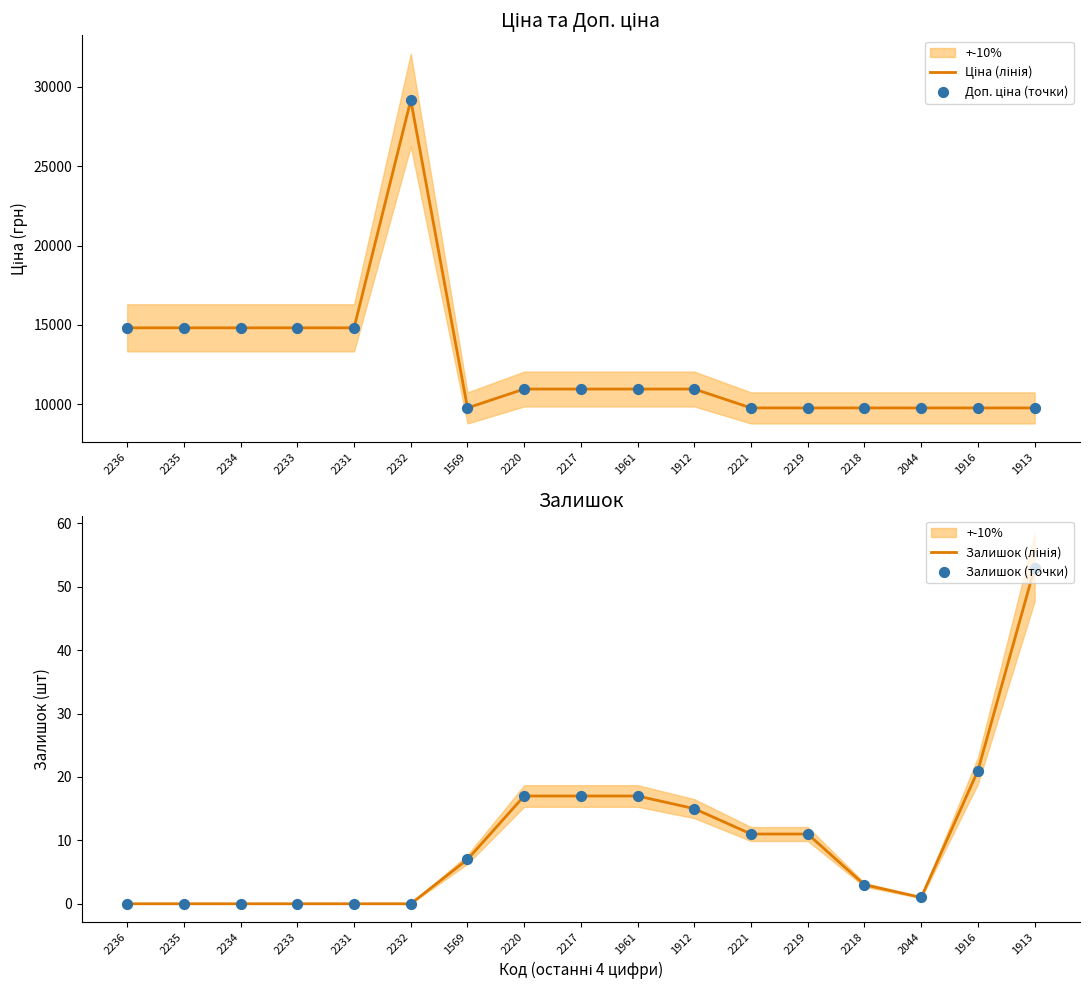

Which series has the widest spread of Y values?

Ціна (лінія)